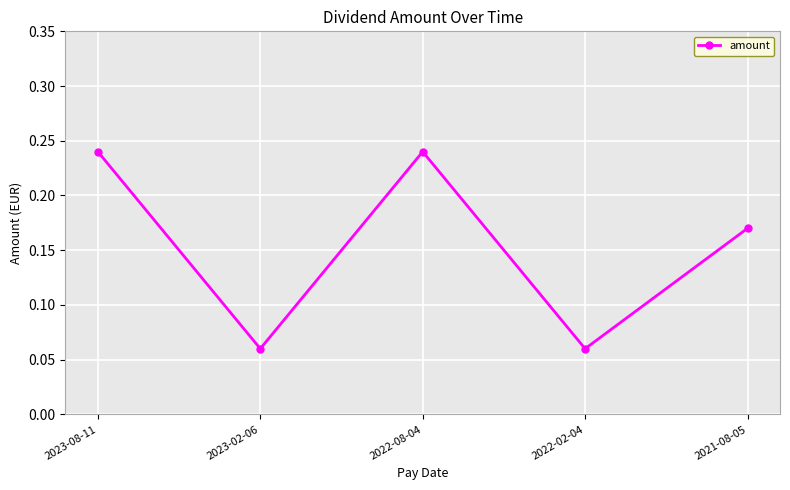

True or false: there are more than 1 points higher than both neighbors.

False